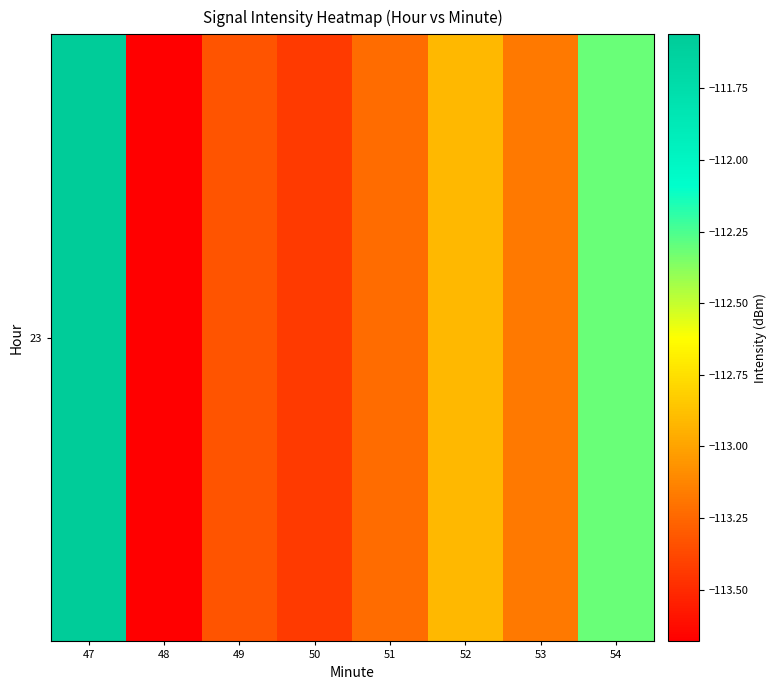

What is the sum of all values?

-903.6